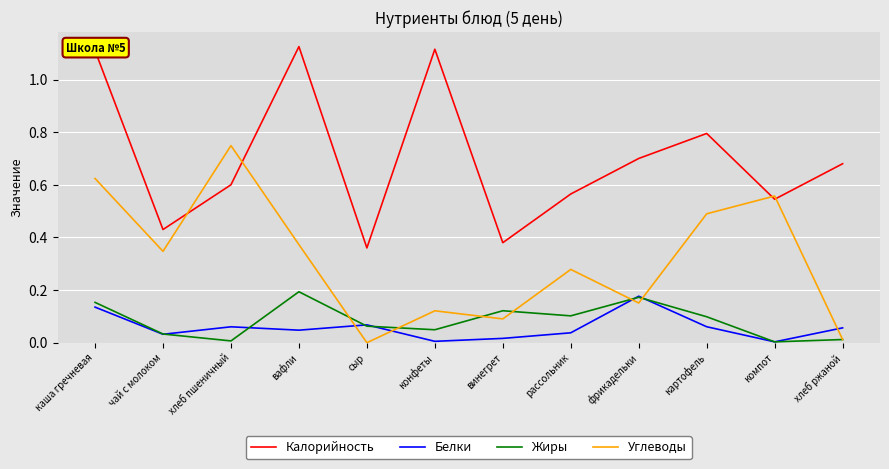

Is it true that Углеводы equals 1.3 at хлеб пшеничный?

False